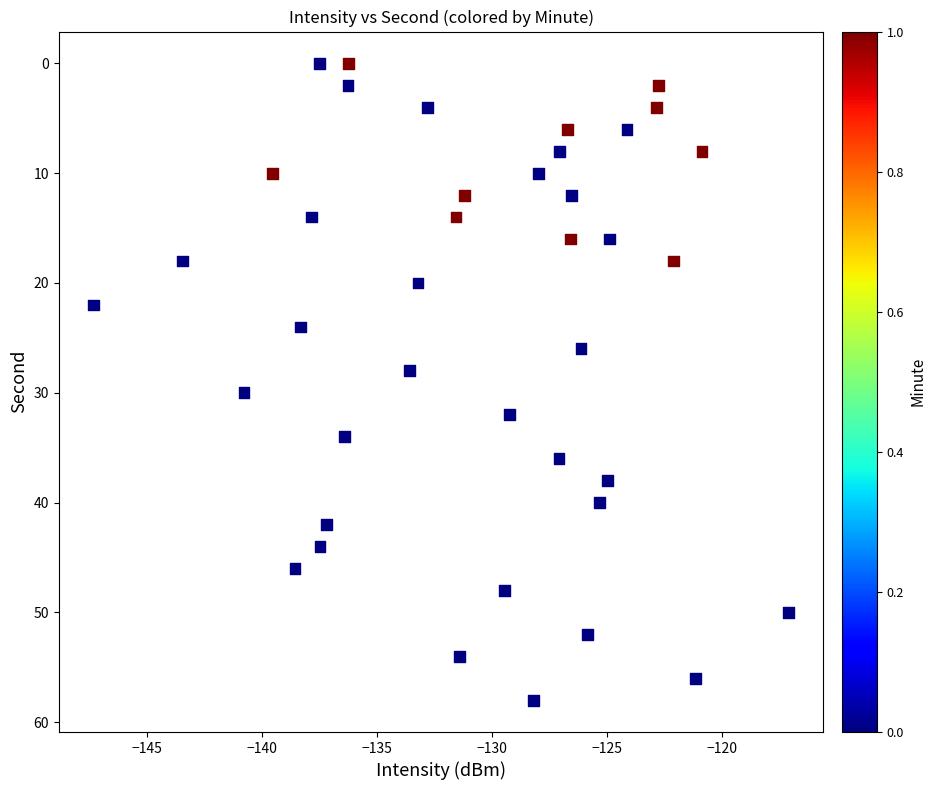

What is the range of Y values (max minus min)?

58